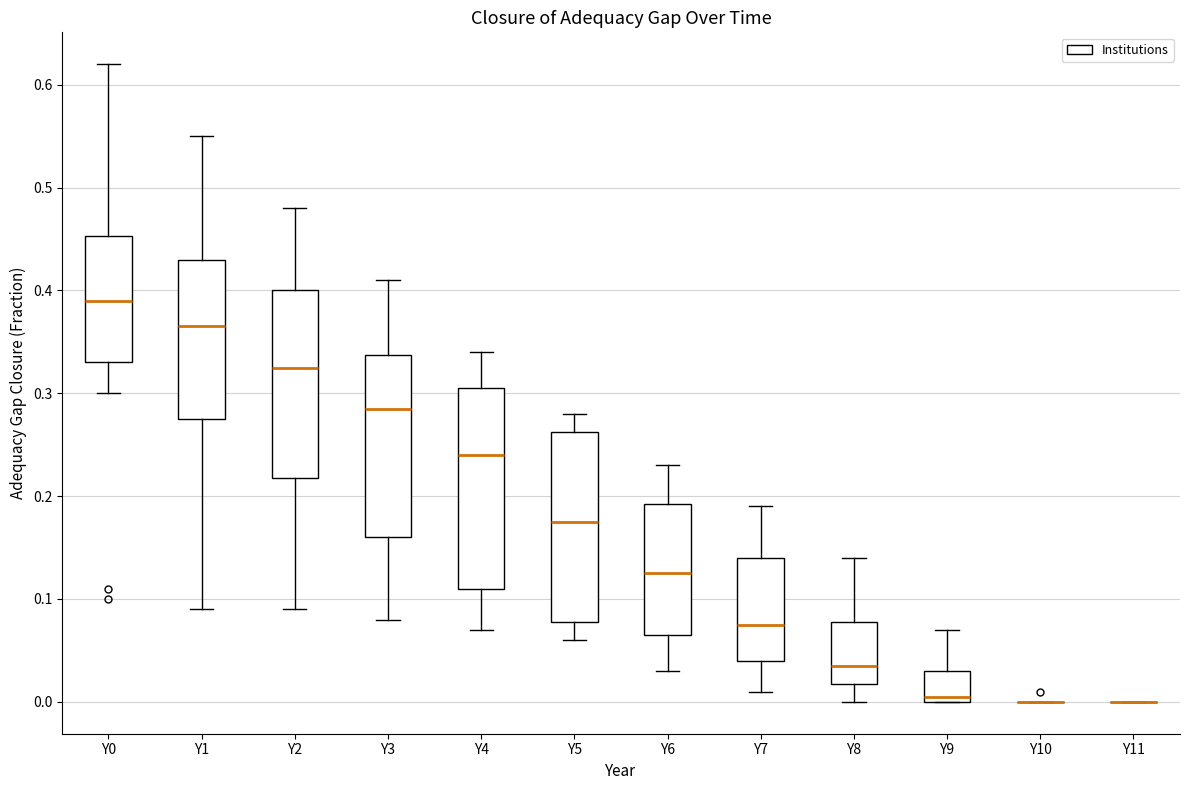

Reading left to right, transcribe this box plot: for each box, give where its median line is, the range the box spans, and where its two whiskers end, as read against the y-axis. The values are not printed on the chart, so give them approximately, as read against the axis.

Y0: median 0.39, box 0.33 to 0.45, whiskers 0.30 to 0.62
Y1: median 0.37, box 0.28 to 0.43, whiskers 0.09 to 0.55
Y2: median 0.33, box 0.22 to 0.40, whiskers 0.09 to 0.48
Y3: median 0.29, box 0.16 to 0.34, whiskers 0.08 to 0.41
Y4: median 0.24, box 0.11 to 0.31, whiskers 0.07 to 0.34
Y5: median 0.18, box 0.08 to 0.26, whiskers 0.06 to 0.28
Y6: median 0.13, box 0.07 to 0.19, whiskers 0.03 to 0.23
Y7: median 0.08, box 0.04 to 0.14, whiskers 0.01 to 0.19
Y8: median 0.04, box 0.02 to 0.08, whiskers 0.00 to 0.14
Y9: median 0.01, box 0.00 to 0.03, whiskers 0.00 to 0.07
Y10: box collapsed to a line at 0.00, whiskers 0.00 to 0.00
Y11: box collapsed to a line at 0.00, whiskers 0.00 to 0.00